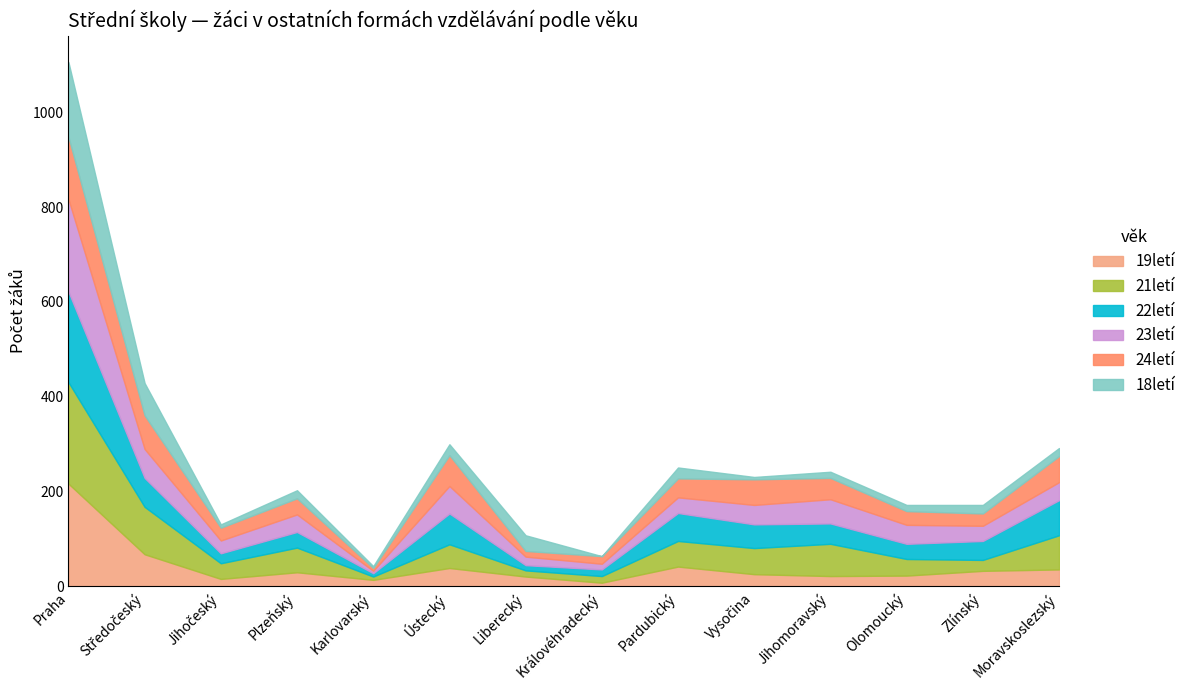

At which category does 21letí reach its first local valley?

Jihočeský